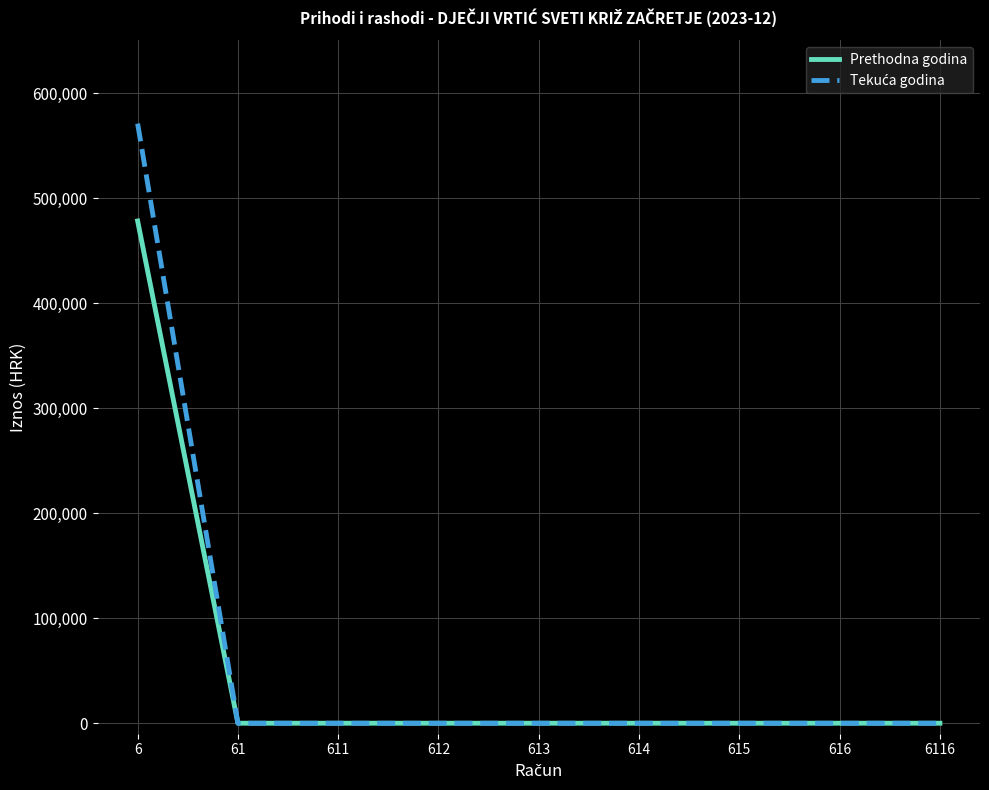

What is the difference between the maximum and minimum values in the Prethodna godina series?

478141.1